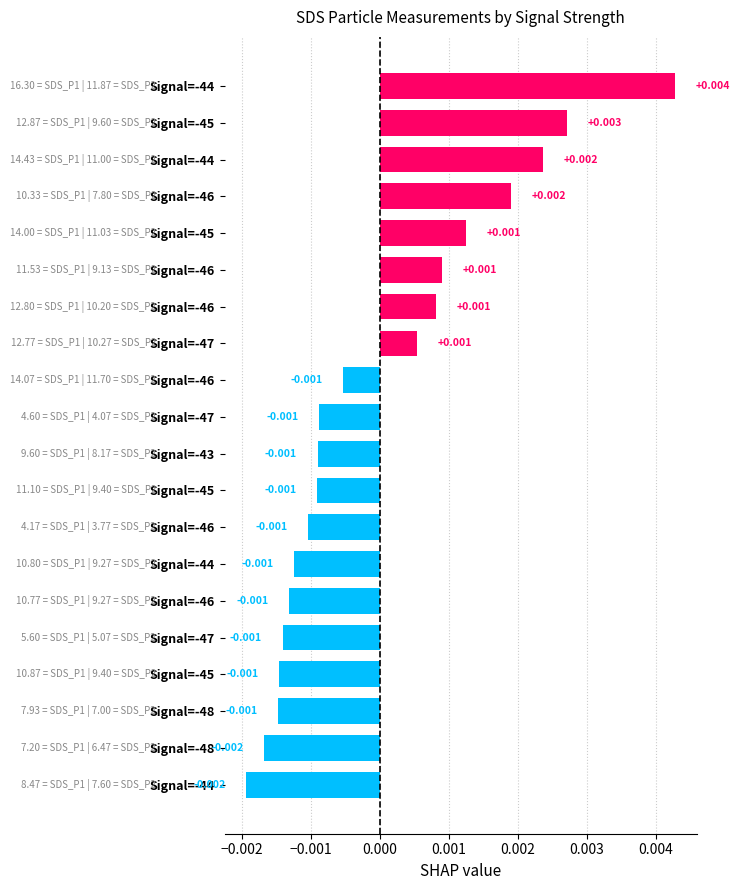

Count the number of values greater than 0.

8